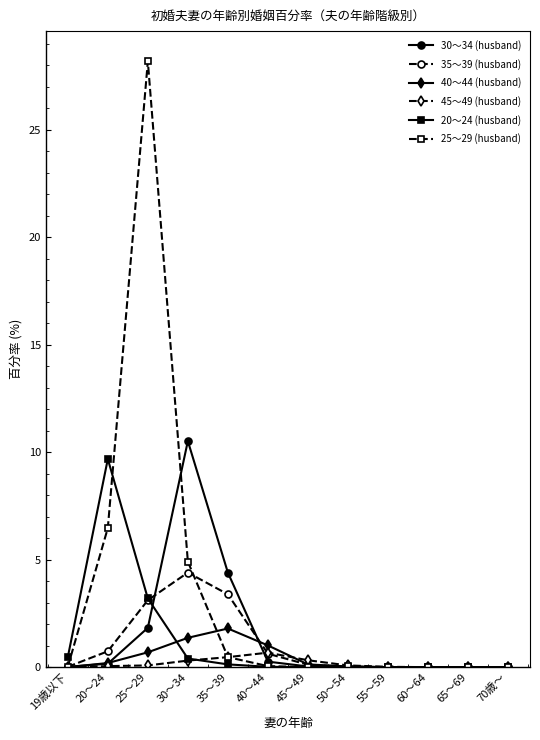

Is it true that 30～34 (husband) equals 4.1 at 65～69?

False